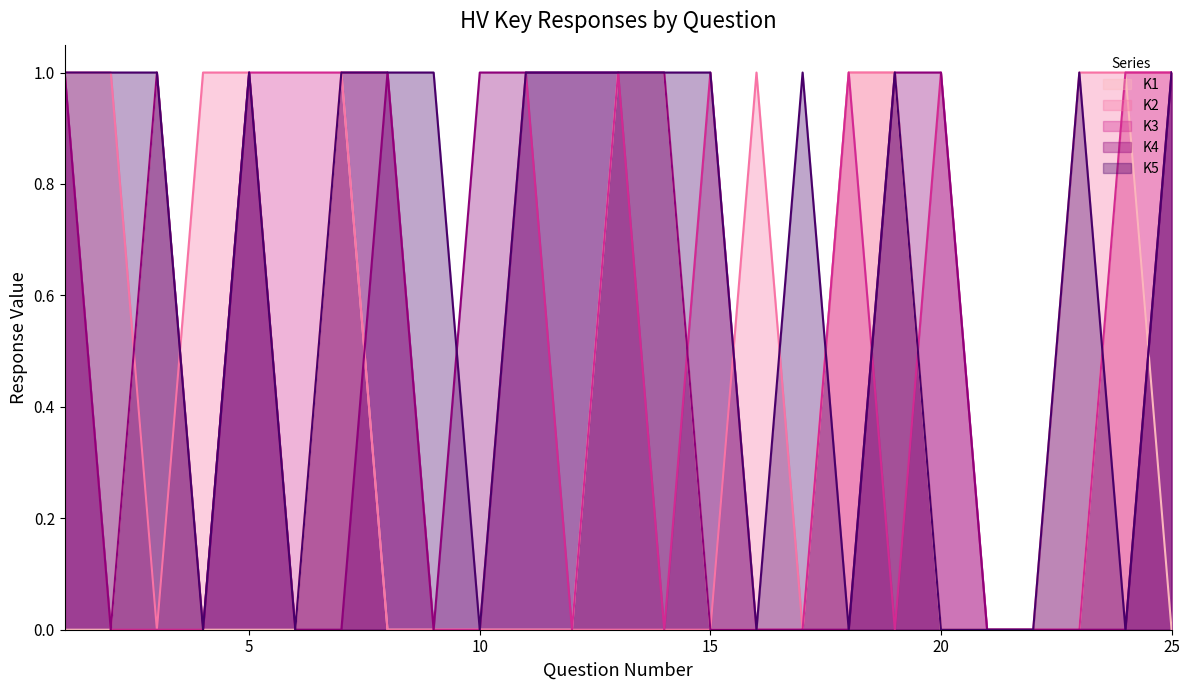

How many lines are shown in the chart?

5